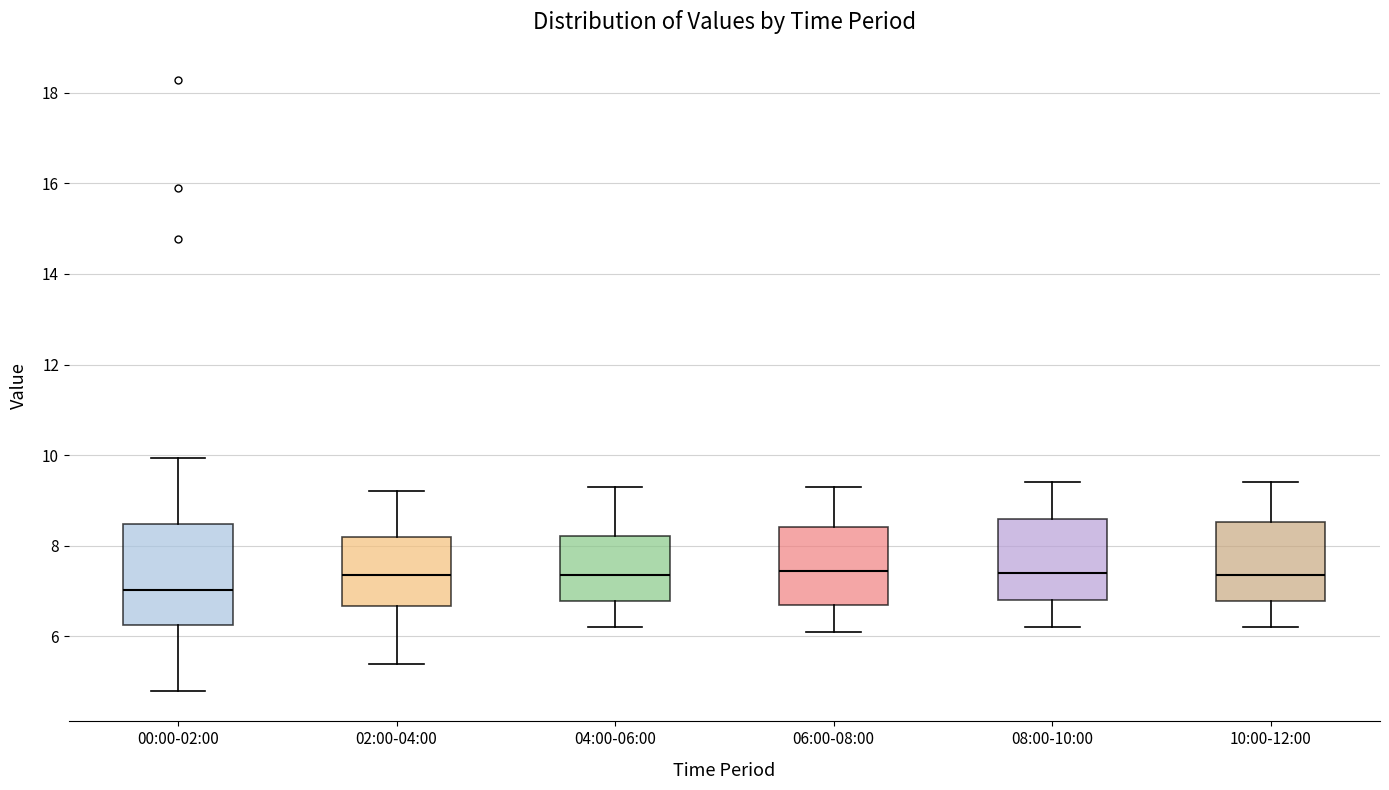

Reading left to right, read every box against the y-axis: the position of its median line, the range the box covers, and the ends of its whiskers. The values are not printed on the chart, so give them approximately, as read against the axis.

00:00-02:00: median 7.0, box 6.2 to 8.4, whiskers 4.8 to 10.0
02:00-04:00: median 7.4, box 6.6 to 8.2, whiskers 5.4 to 9.2
04:00-06:00: median 7.4, box 6.8 to 8.2, whiskers 6.2 to 9.4
06:00-08:00: median 7.4, box 6.8 to 8.4, whiskers 6.2 to 9.4
08:00-10:00: median 7.4, box 6.8 to 8.6, whiskers 6.2 to 9.4
10:00-12:00: median 7.4, box 6.8 to 8.6, whiskers 6.2 to 9.4